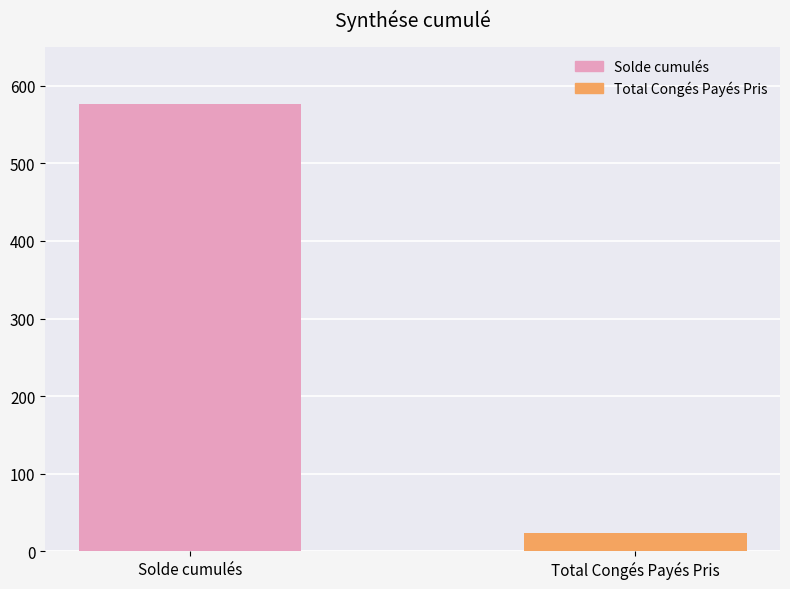

The chart shows a value of 924.0 at Solde cumulés. True or false?

False